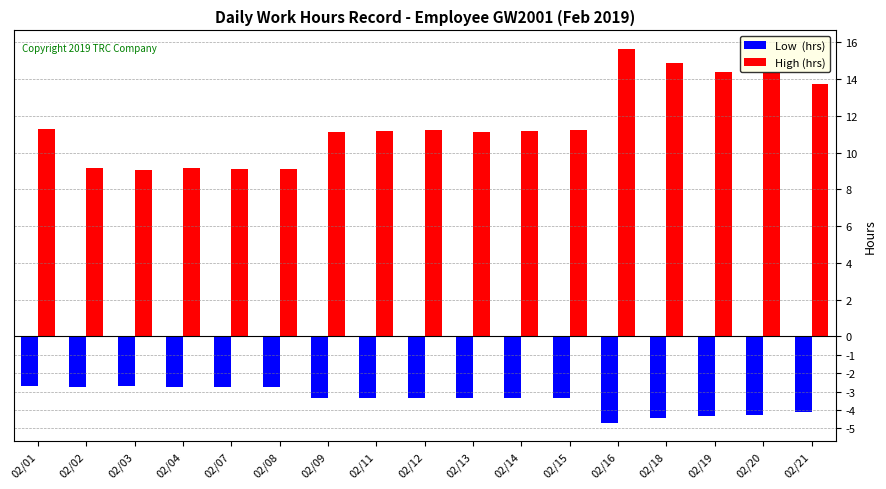

At which category does the chart reach its peak across all series?

02/16